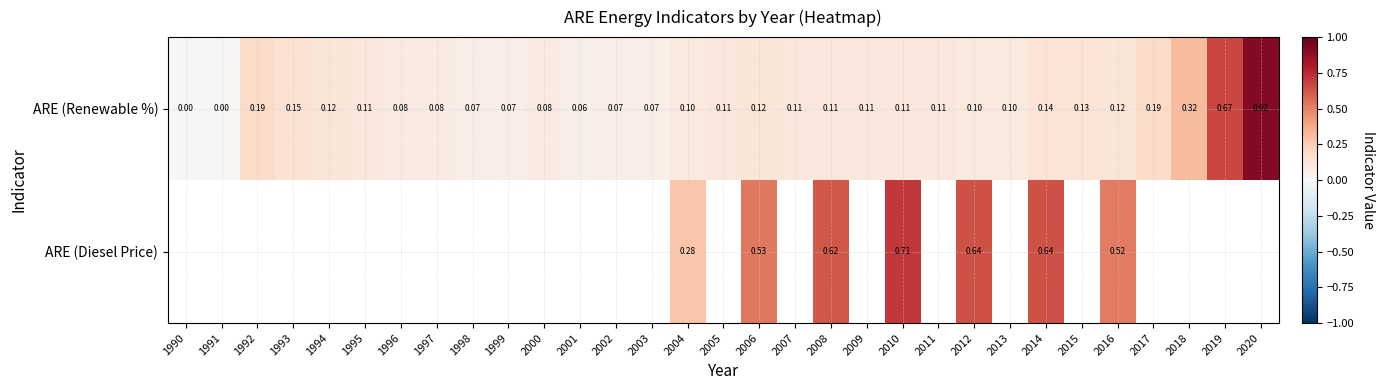

Rank the series at 2006 from highest to lowest value.

ARE (Diesel Price), ARE (Renewable %)